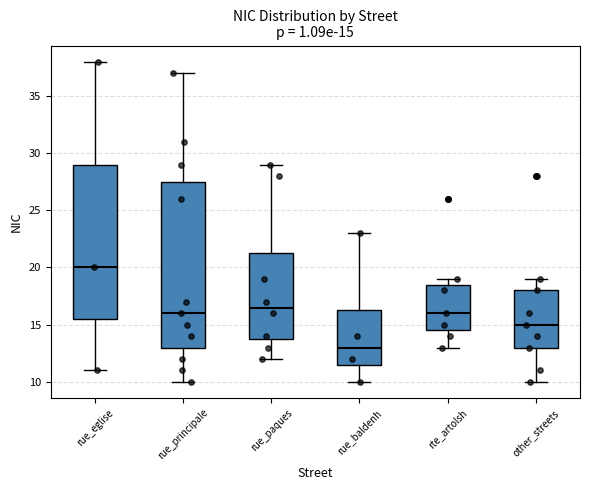

Comparing the boxes themselves (not the whiskers), which one is the tallest?

rue_principale